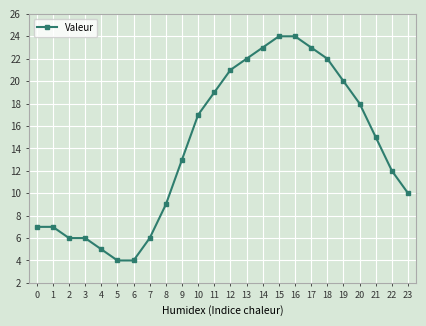

What is the difference between the second highest and second lowest values?

20